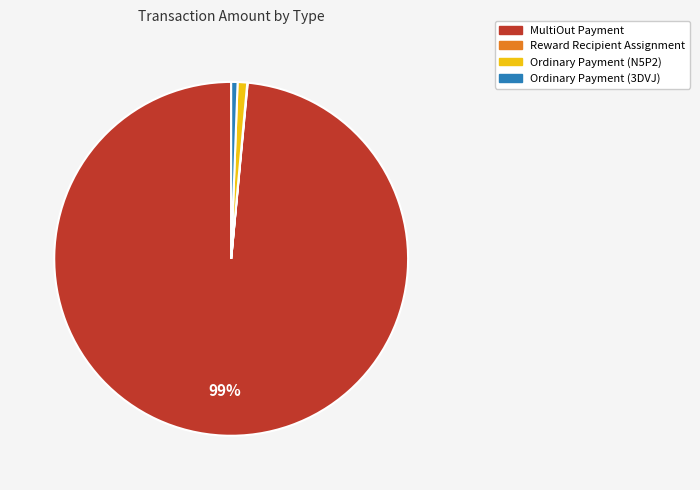

What is the largest slice in the pie chart?

MultiOut Payment